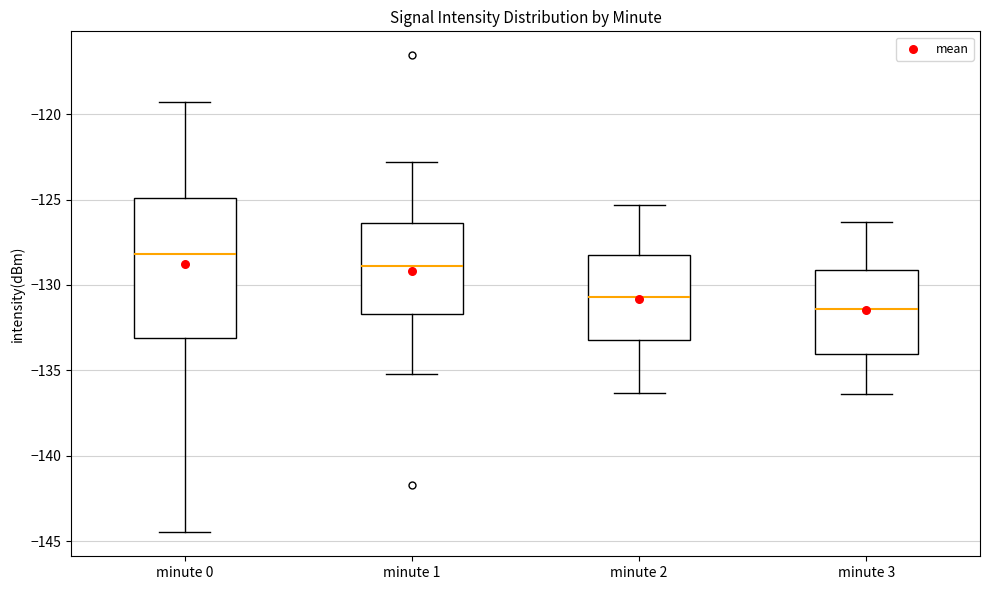

Where is the upper edge of the box for minute 1 on the y-axis? The values are not printed on the chart, so give them approximately, as read against the axis.

-126.5